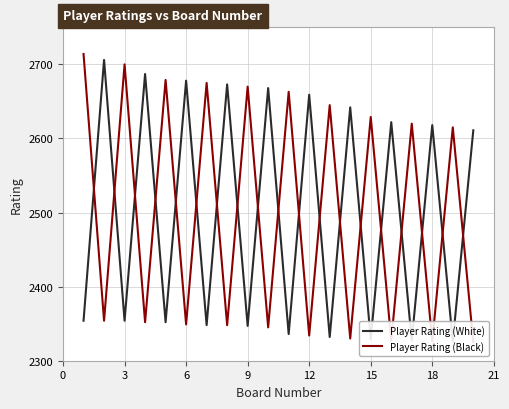

List the series in order of their overall mean, highest first.

Player Rating (Black), Player Rating (White)